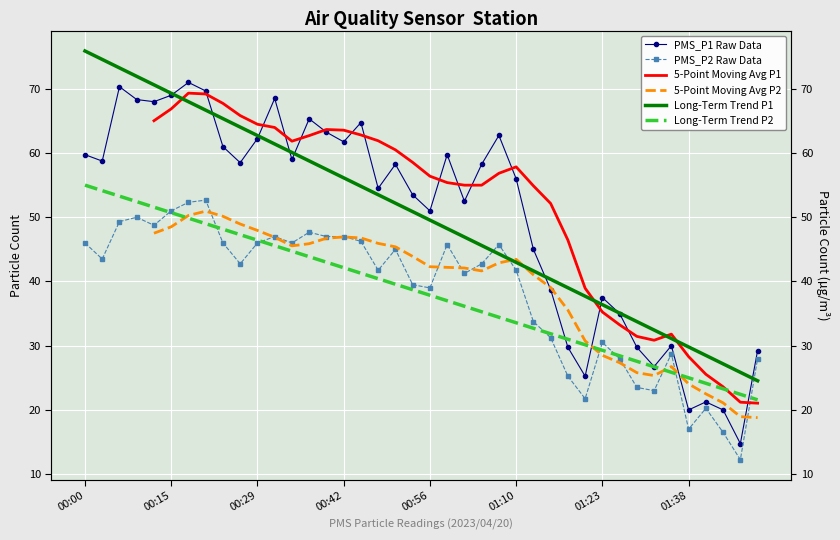

What is the minimum value for Long-Term Trend P1?

24.5